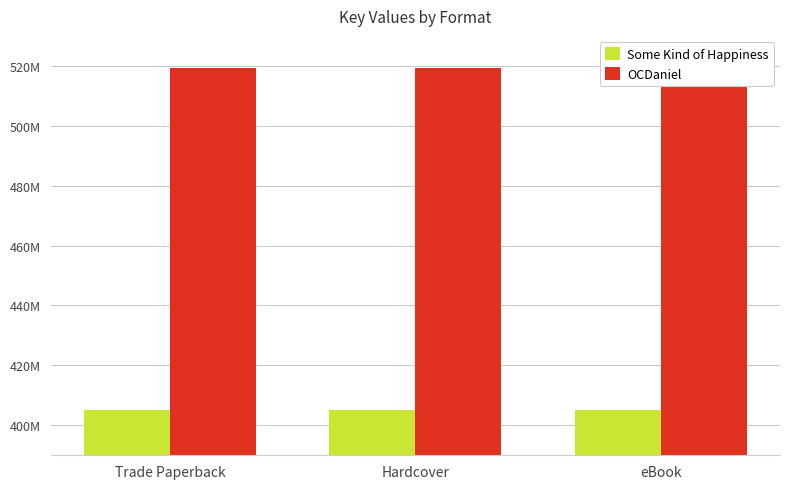

Reading left to right, what are all the values shown in this chart?

Some Kind of Happiness: Trade Paperback=404955678	Hardcover=404955678	eBook=404955678
OCDaniel: Trade Paperback=519305332	Hardcover=519305332	eBook=519305332